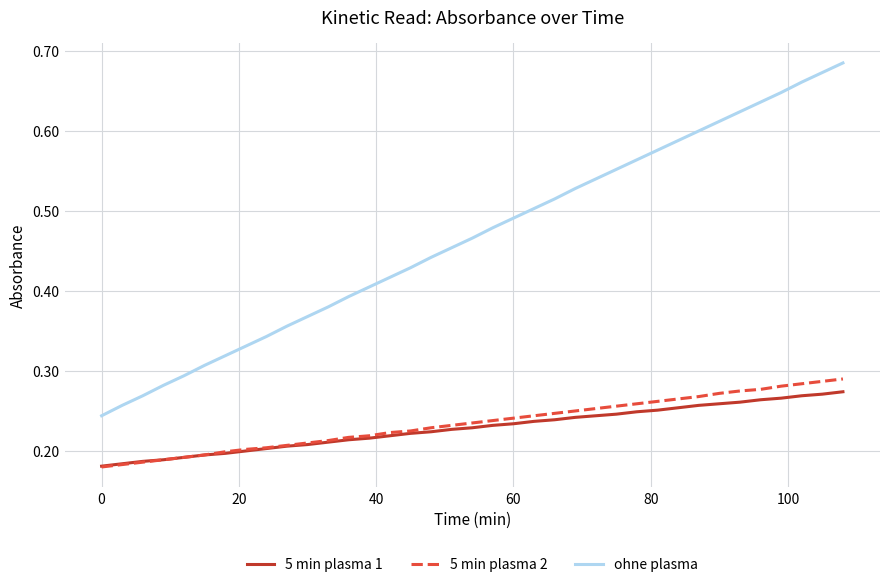

What are all the series names shown in the legend?

5 min plasma 1, 5 min plasma 2, ohne plasma